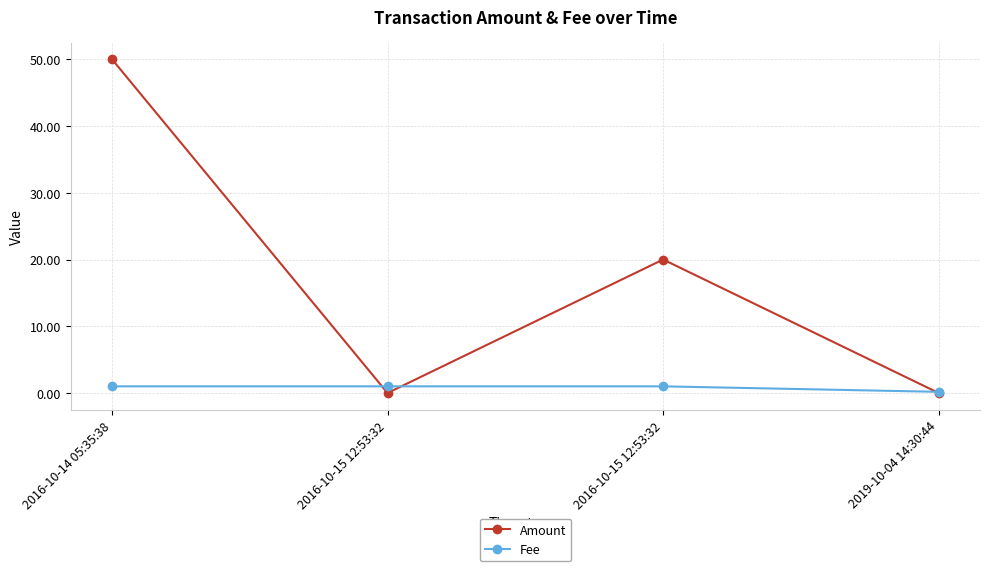

Which series has the widest spread of values?

Amount